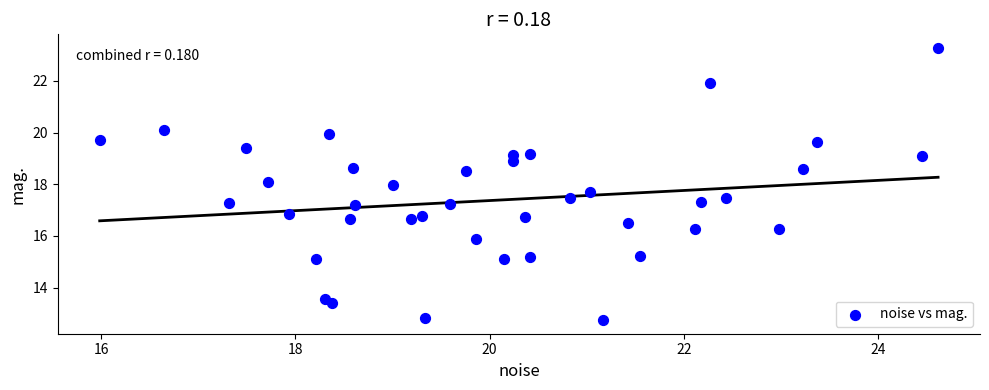

What is the range of Y values (max minus min)?

10.5